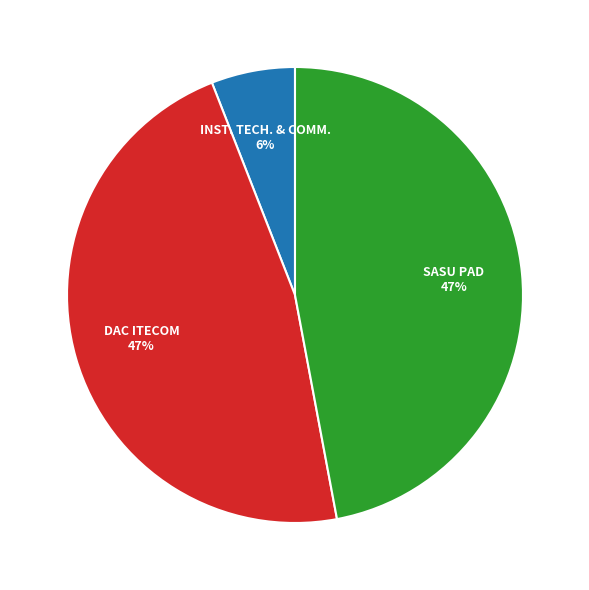

To the nearest percent, what is the average slice percentage?

33%